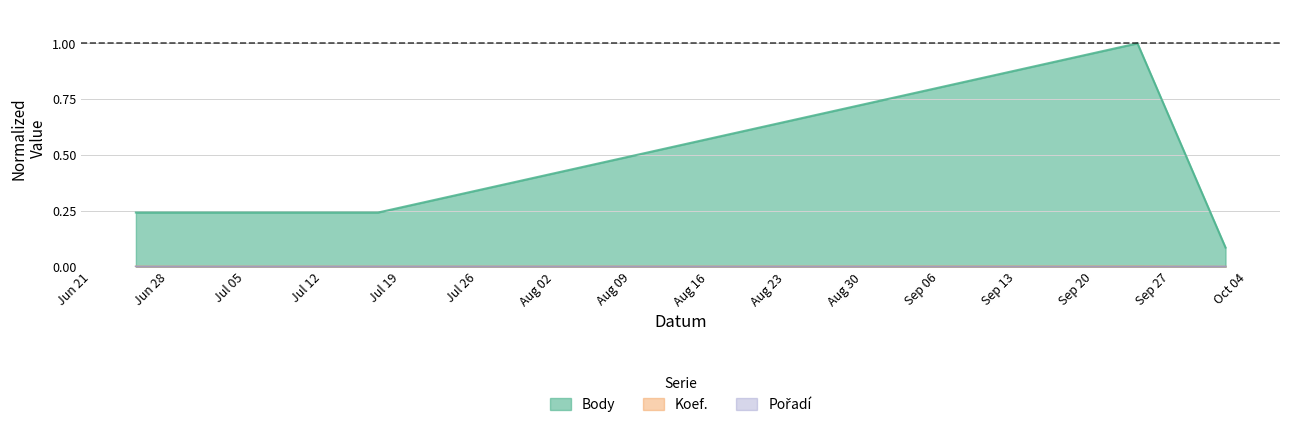

What is the greatest value displayed?

1.0